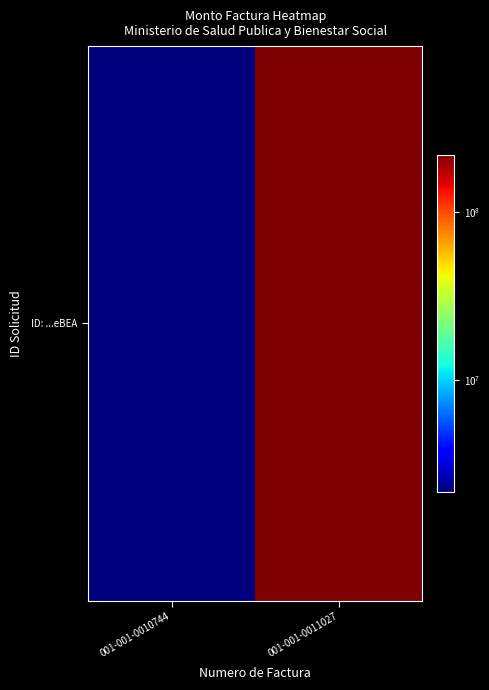

What is the change in value from 001-001-0010744 to 001-001-0011027?

+214890000